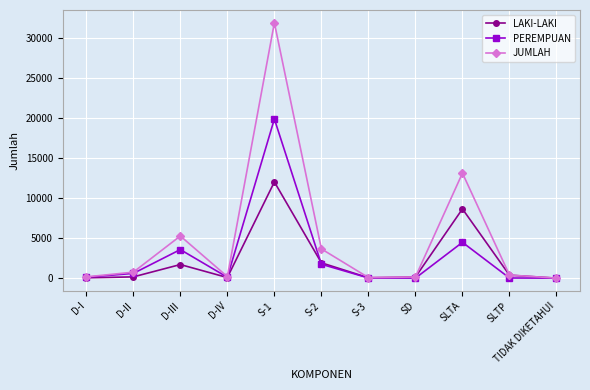

Which series has the widest spread of values?

JUMLAH